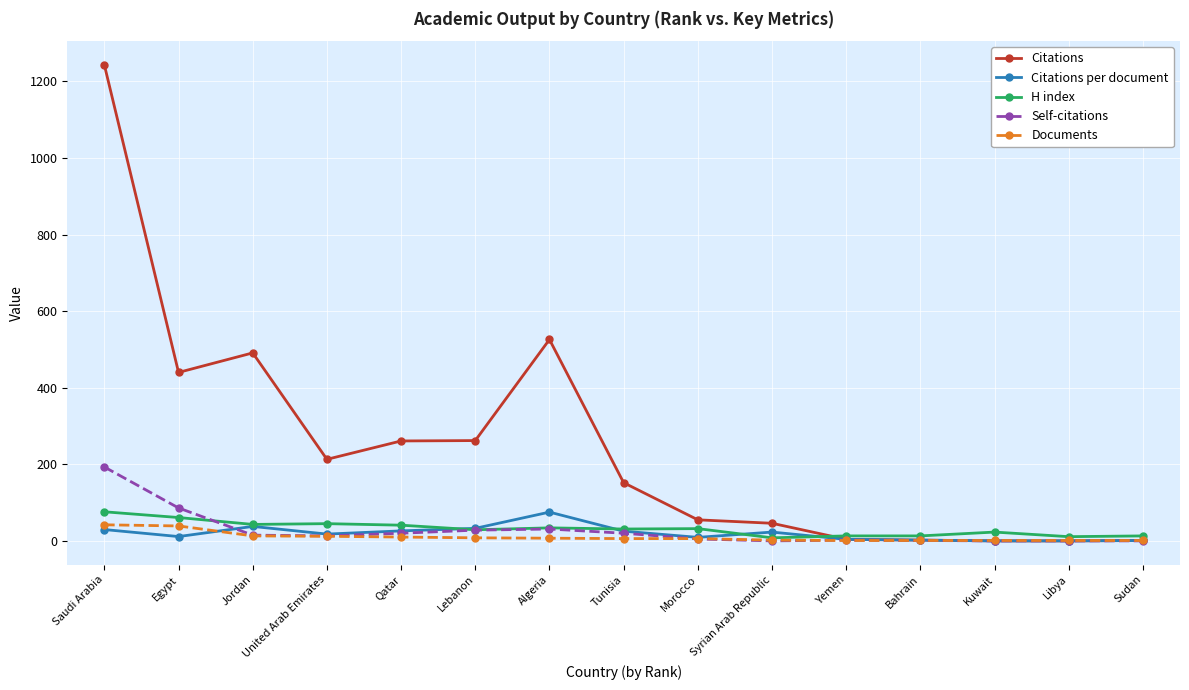

Is it true that Citations equals 491.0 at Jordan?

True